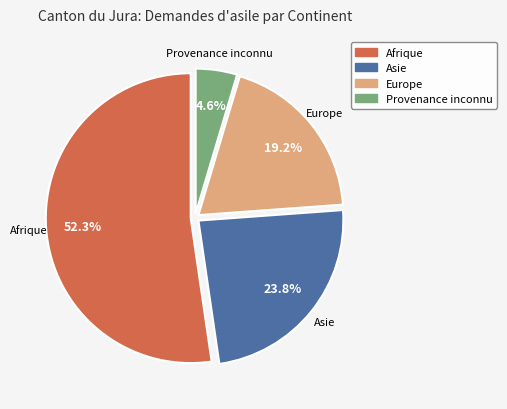

To the nearest percent, what is the average slice percentage?

25%